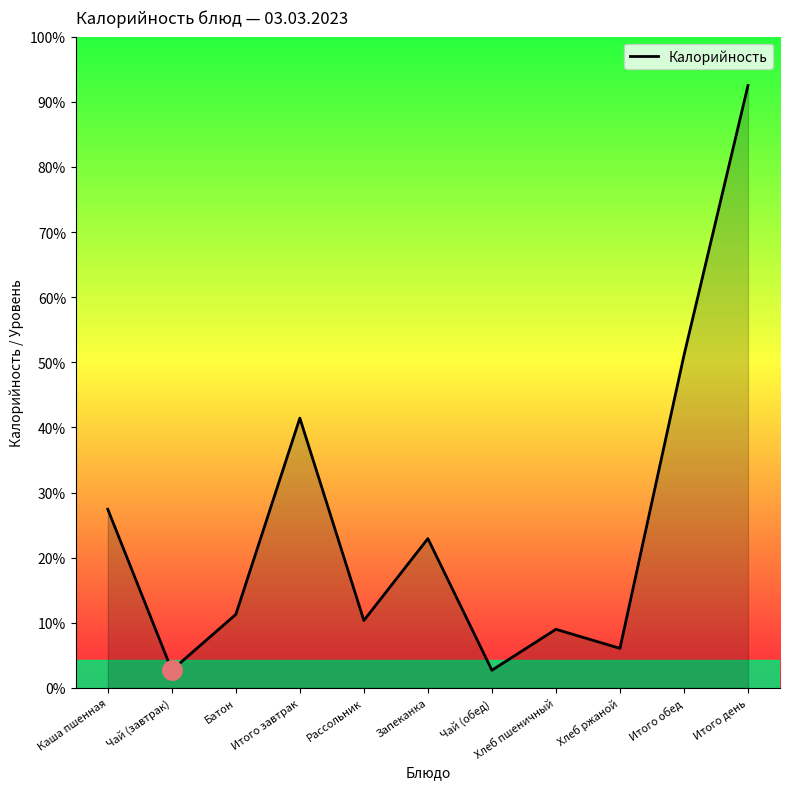

How many interior local valleys (lower than both neighbors) does the data have?

4